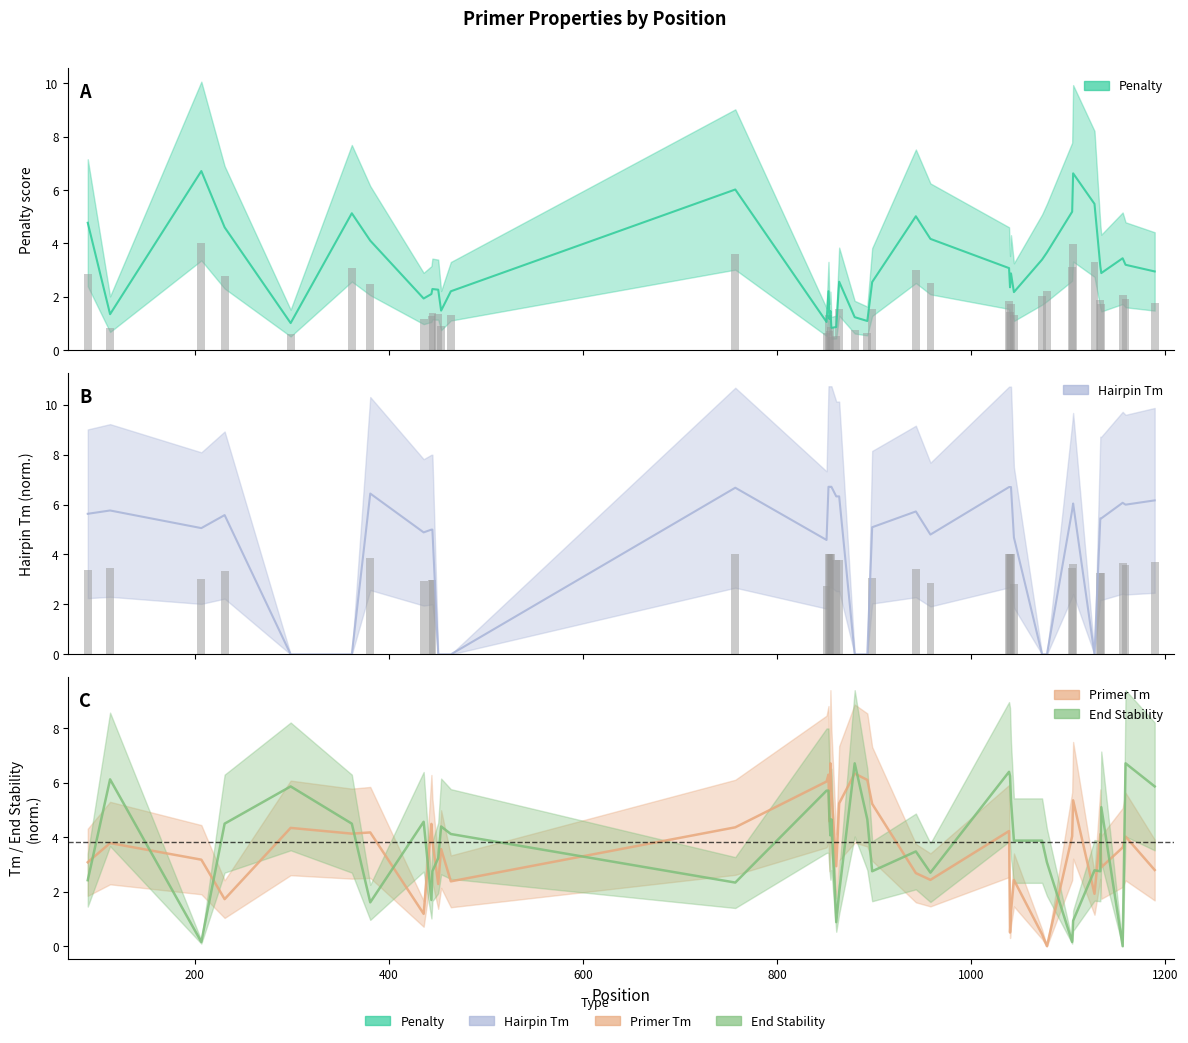

Reading right to left, extract all data points from this chart.

pen: 2.9	3.2	3.4	2.9	3.1	5.5	6.6	5.2	3.7	3.4	2.2	2.9	2.3	3.1	4.2	5.0	2.5	1.1	1.2	2.6	0.9	0.8	1.5	1.2	2.2	1.0	6.0	2.2	1.5	2.3	2.3	2.1	1.9	4.1	5.1	1.0	4.6	6.7	1.3	4.8
PRIMER_LEFT_0_TM: 2.8	4.0	3.6	2.9	4.1	1.9	5.4	4.0	0.0	0.4	2.4	1.3	0.5	4.2	2.4	2.7	5.2	6.1	6.3	5.2	2.9	5.7	6.7	4.6	6.3	6.0	4.4	2.4	3.6	2.3	3.9	4.5	1.2	4.2	4.1	4.3	1.7	3.2	3.8	3.1
PRIMER_LEFT_0_HAIRPIN_TH: 6.2	6.0	6.1	5.4	5.4	0.0	6.0	5.8	0.0	0.0	4.7	6.7	6.7	6.7	4.8	5.7	5.1	0.0	0.0	6.3	6.3	6.7	6.7	6.7	6.7	4.6	6.7	0.0	0.0	0.0	5.0	5.0	4.9	6.4	0.0	0.0	5.6	5.1	5.8	5.6
PRIMER_LEFT_0_END_STABILITY: 5.9	6.7	0.0	5.1	2.7	2.8	0.9	0.2	3.1	3.9	3.9	5.3	6.2	6.4	2.7	3.5	2.7	4.7	6.7	2.0	0.9	4.7	4.1	4.7	5.7	5.7	2.3	4.1	4.4	3.2	2.7	1.7	4.6	1.6	4.5	5.9	4.5	0.2	6.1	2.4